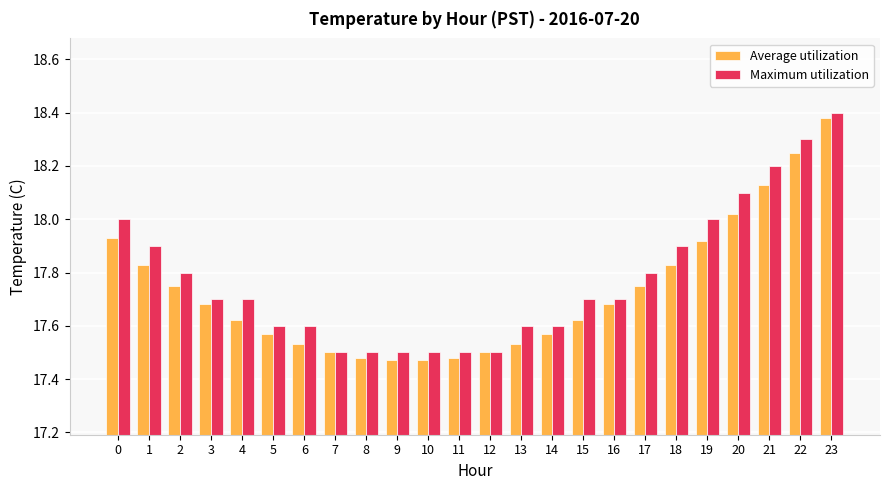

What is the spread (max minus min) of values at 4?

0.1